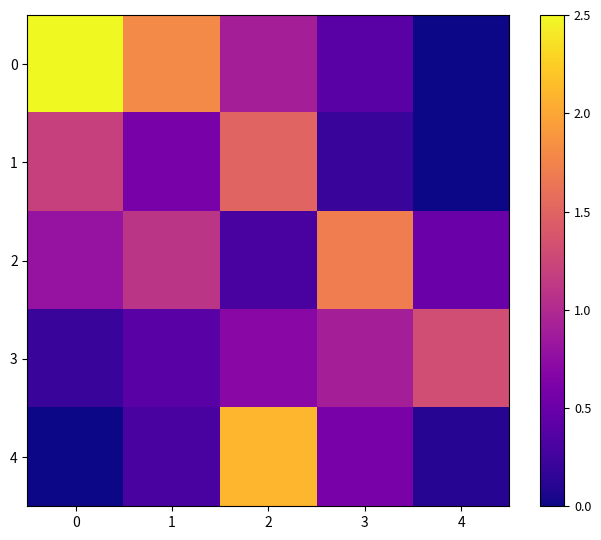

Reading left to right, what are all the values shown in this chart?

0: 0=2.5	1=1.8	2=0.9	3=0.4	4=0.0
1: 0=1.2	1=0.6	2=1.5	3=0.2	4=0.0
2: 0=0.8	1=1.1	2=0.3	3=1.7	4=0.5
3: 0=0.2	1=0.4	2=0.7	3=0.9	4=1.3
4: 0=0.0	1=0.3	2=2.1	3=0.6	4=0.1